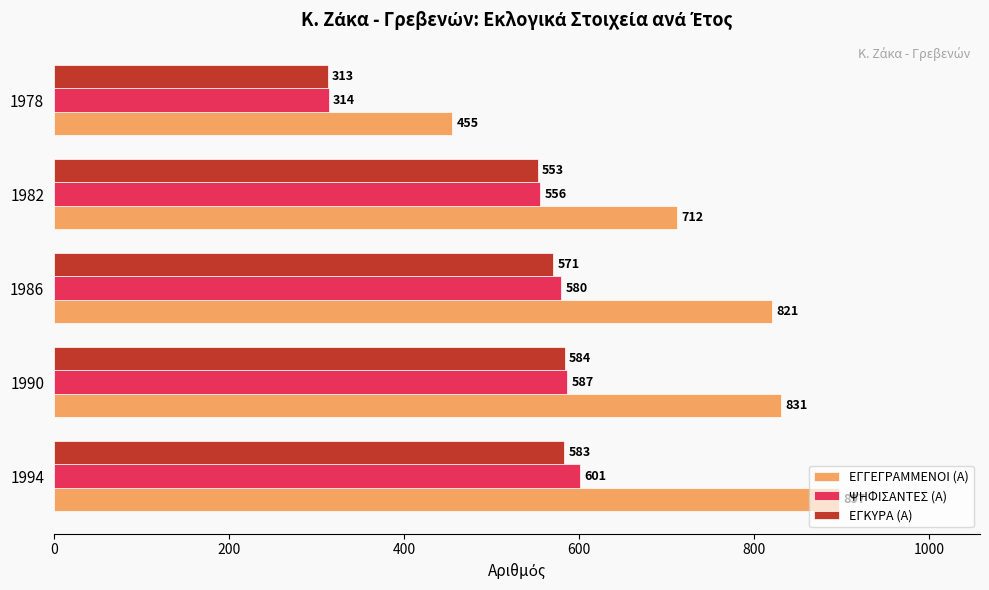

What is the difference between the second highest and minimum values in the ΨΗΦΙΣΑΝΤΕΣ (Α) series?

273